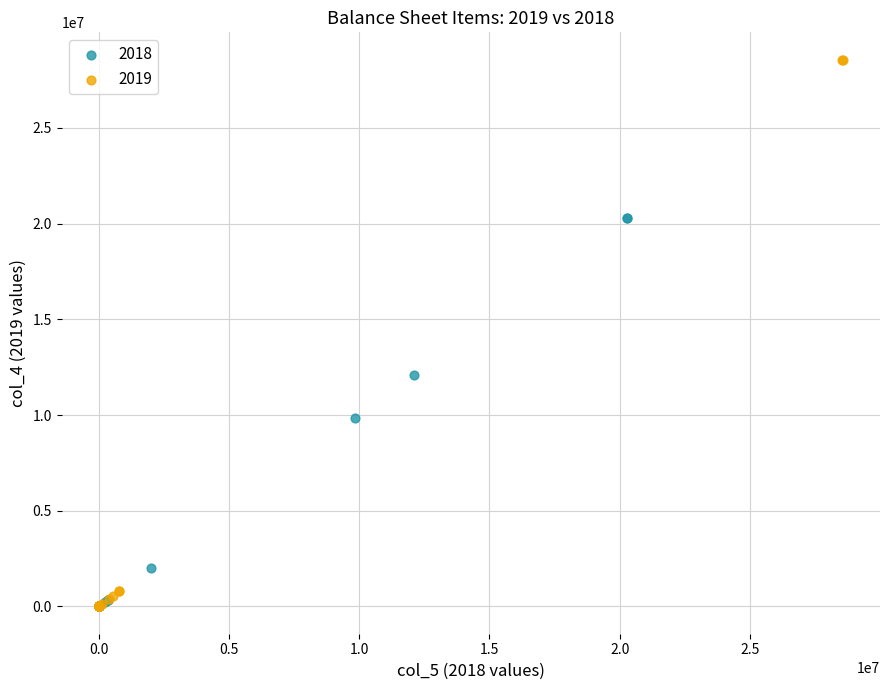

Which series has the largest Y range (max minus min)?

2019